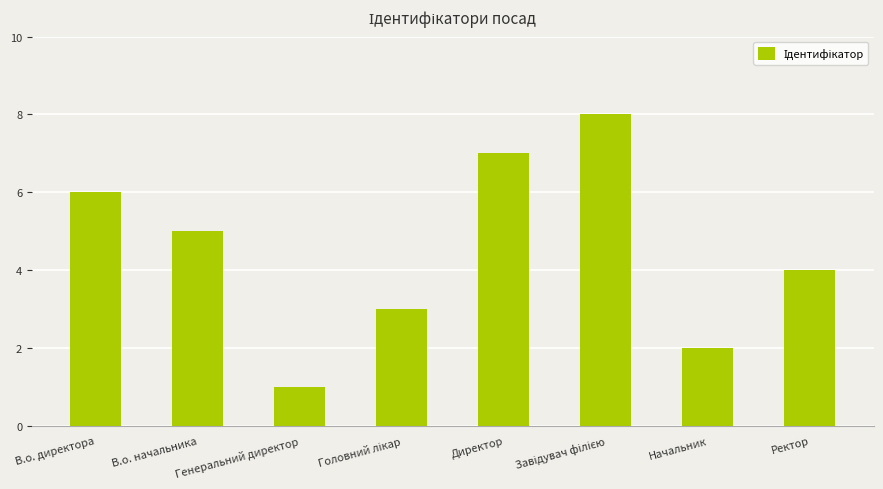

What is the difference between the second highest and minimum values?

6